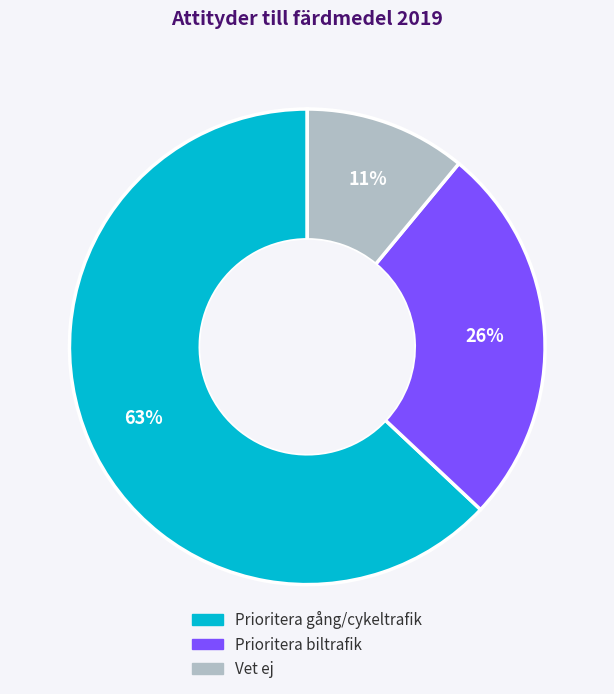

What is the majority slice?

Prioritera gång/cykeltrafik